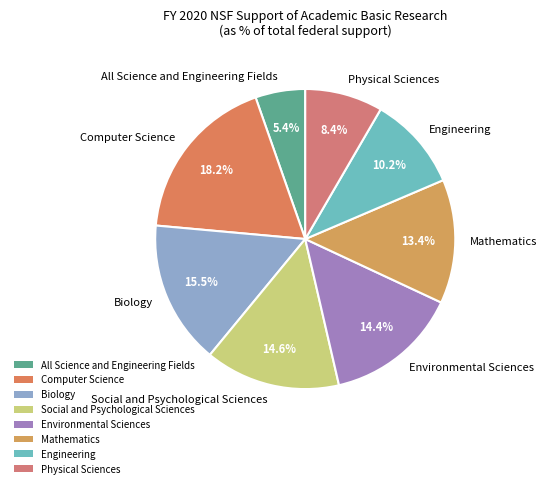

What percentage is the All Science and Engineering Fields slice, to the nearest percent?

5%